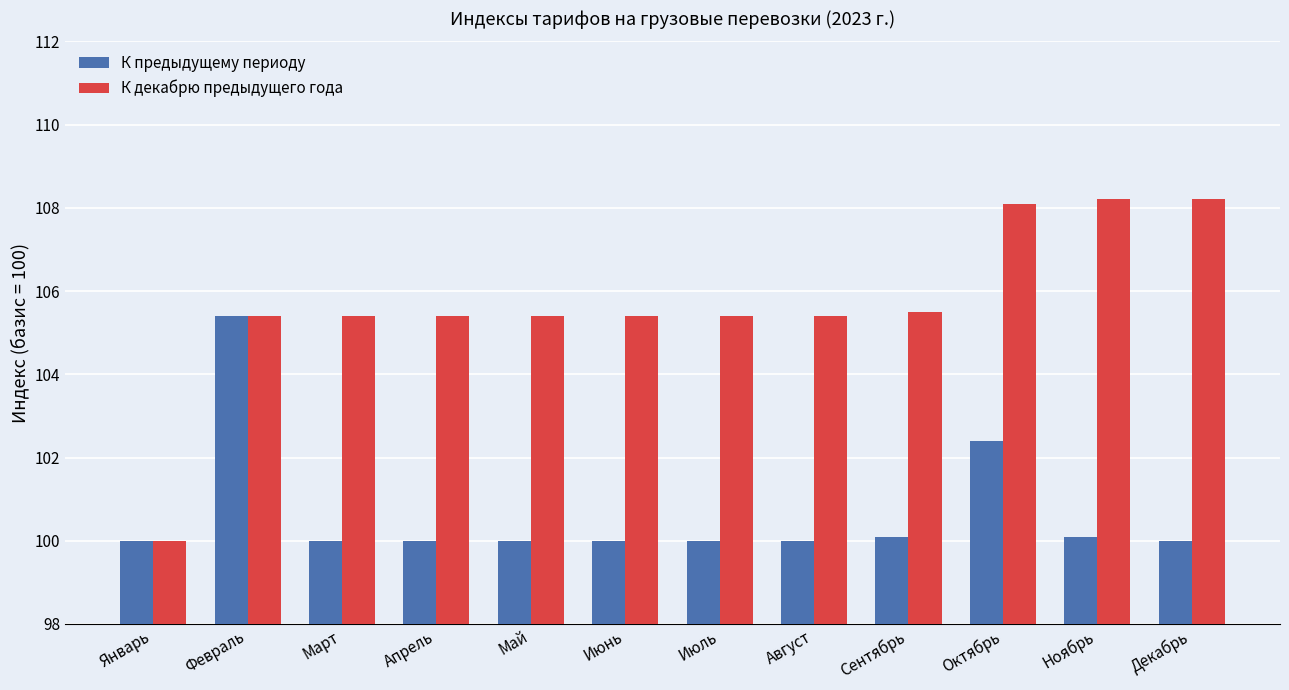

List the series in order of their peak value, lowest first.

К предыдущему периоду, К декабрю предыдущего года